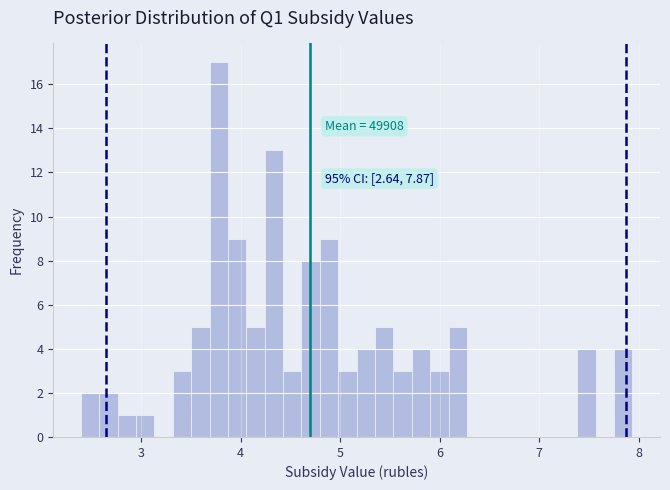

Read against the x-axis, roughly where is the centre of the tallest bar?

3.8